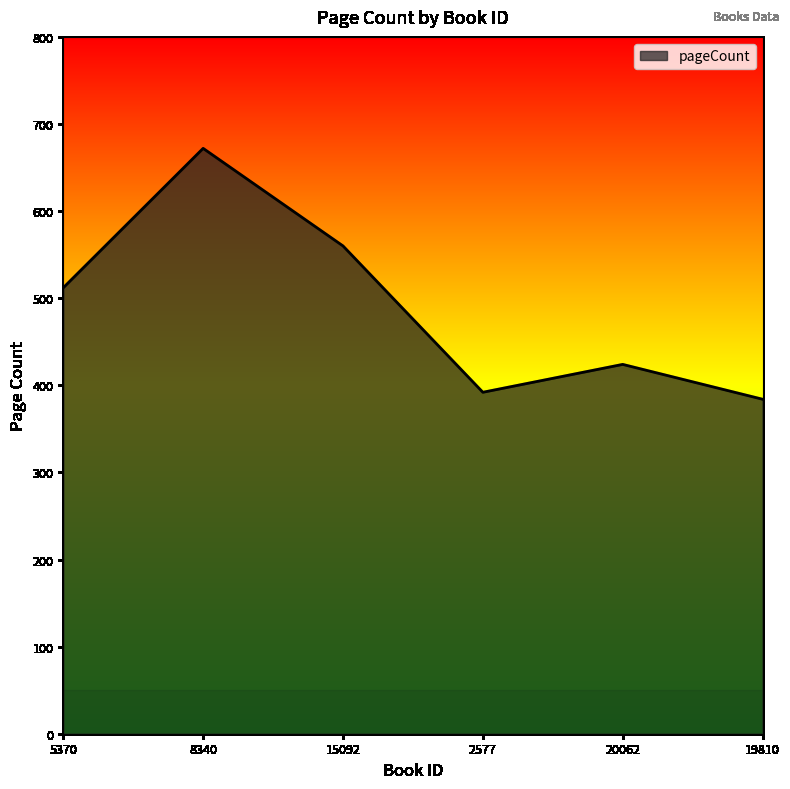

List the labels in order of value, smallest first.

19810, 2577, 20062, 5370, 15092, 8340